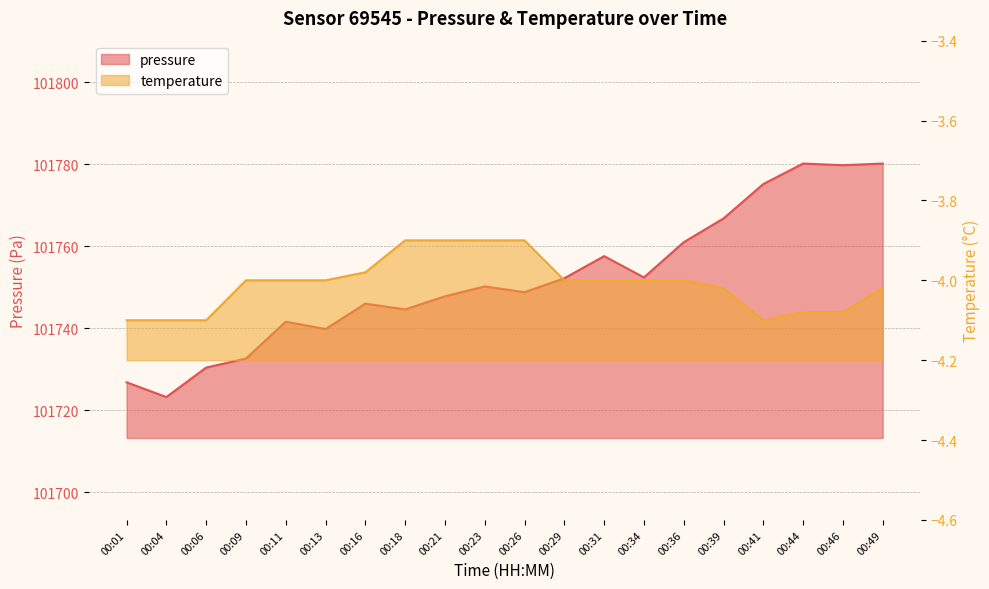

Which has a higher value, 00:29 or 00:26?

00:29